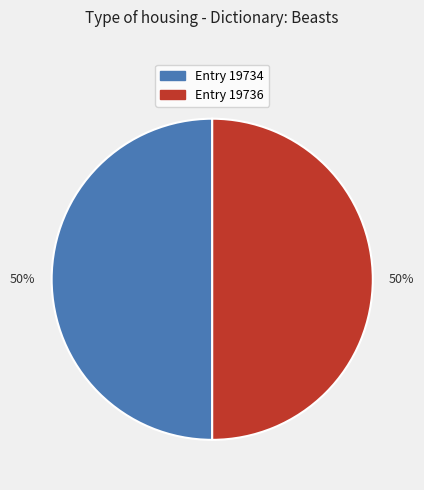

To the nearest percent, what is the combined percentage of Entry 19734 and Entry 19736?

100%